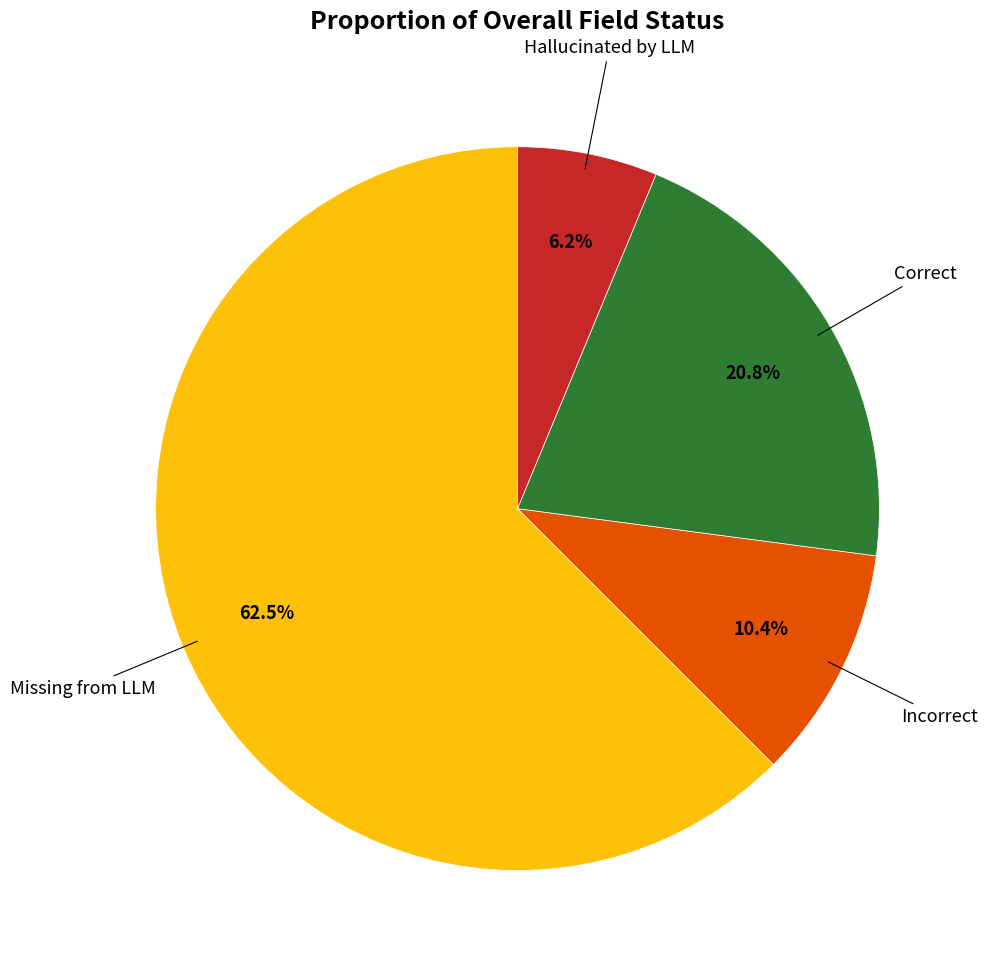

Is there any slice that represents more than half of the pie?

Yes